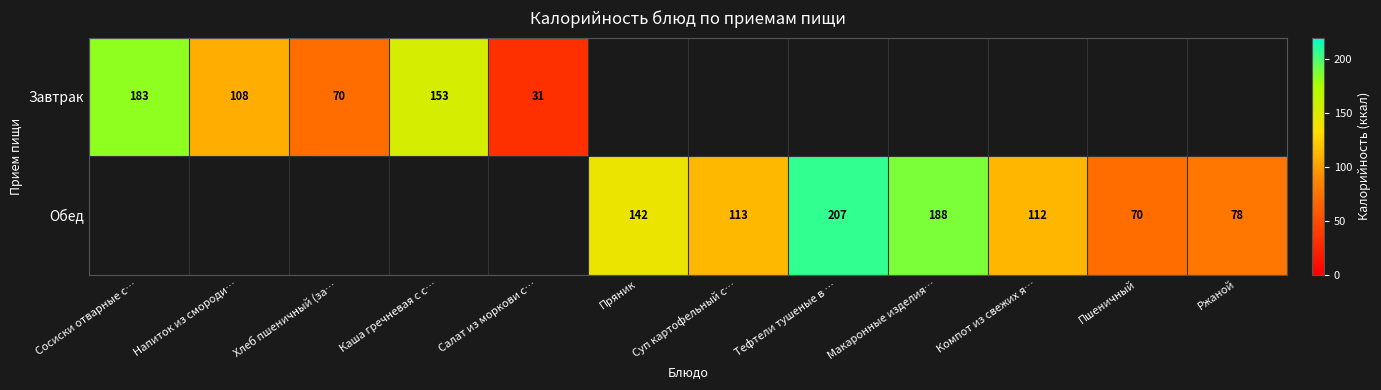

The value of Завтрак at Хлеб пшеничный (за… is 70. True or false?

True